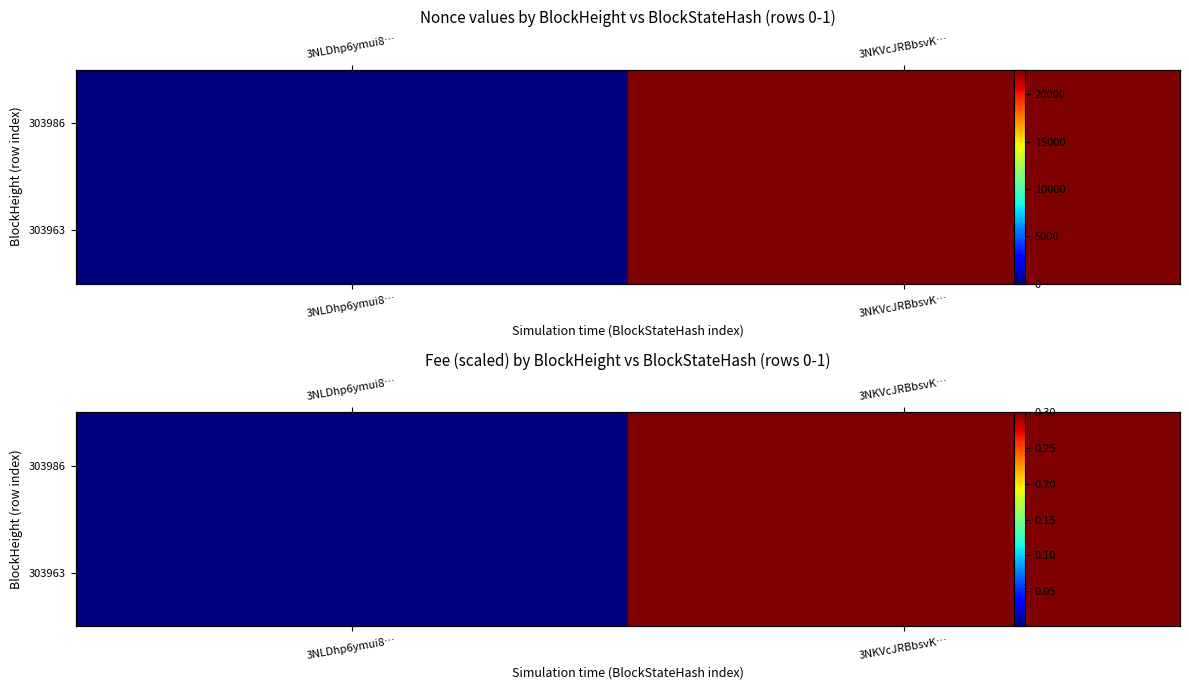

At which label is 303963 closest to 0?

3NLDhp6ymui8…